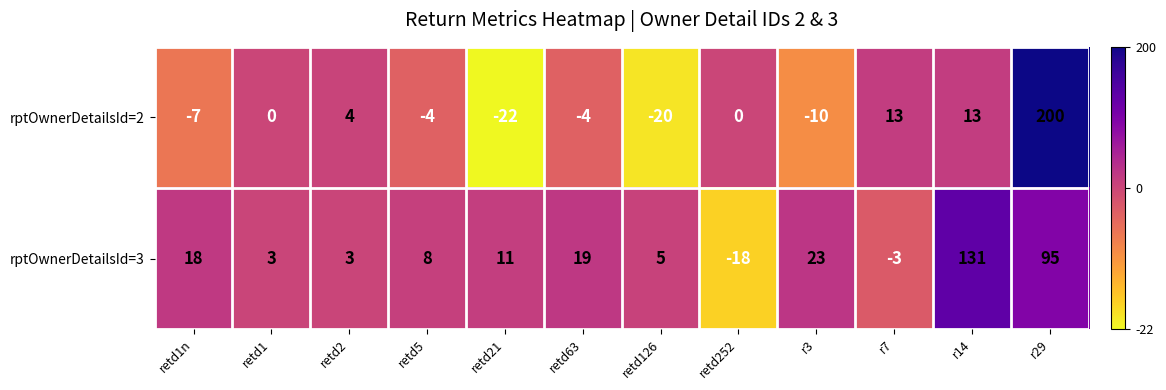

Which series has the widest spread of values?

rptOwnerDetailsId=2